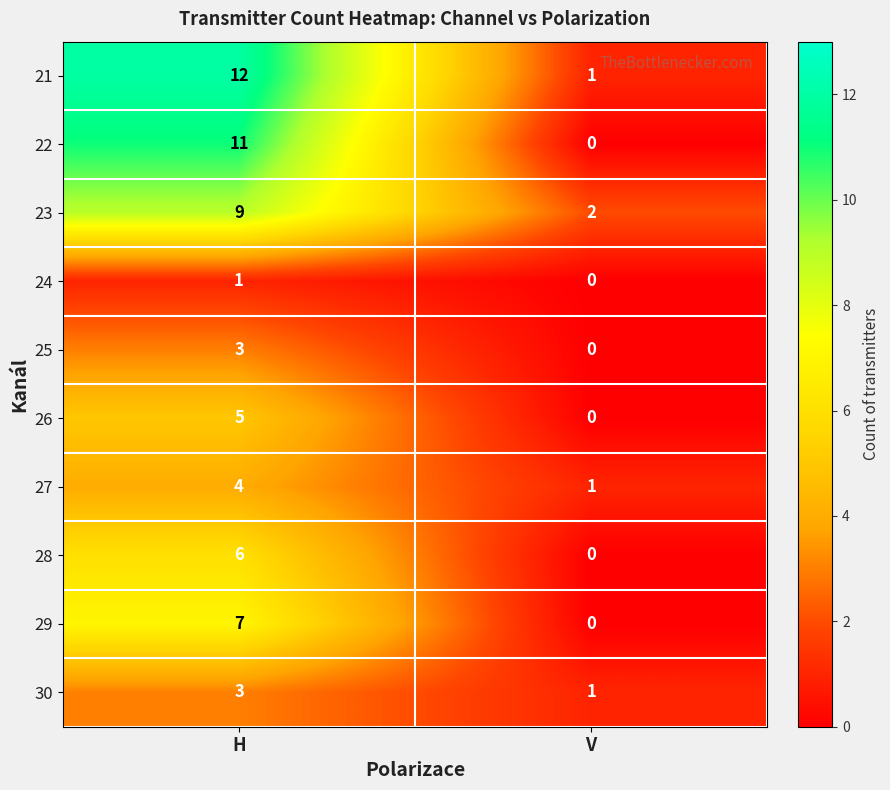

List the labels in order of 24 value, smallest first.

V, H